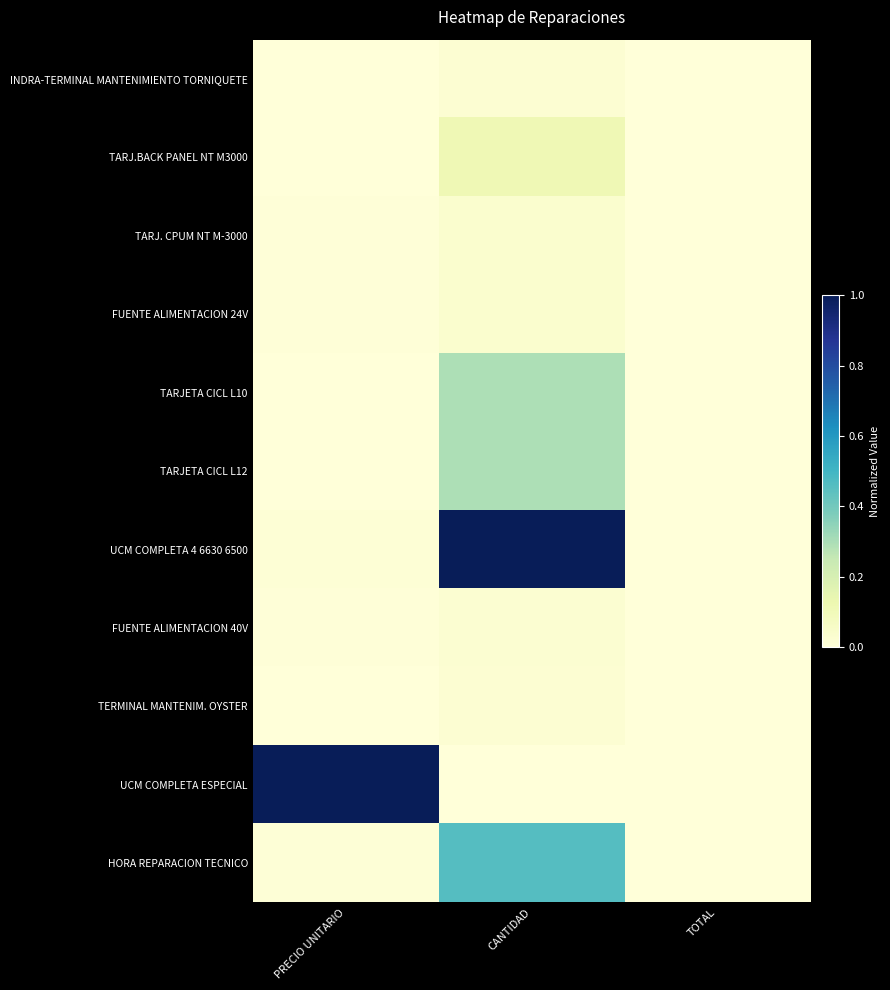

Which series has the largest total across all categories?

UCM COMPLETA 4 6630 6500